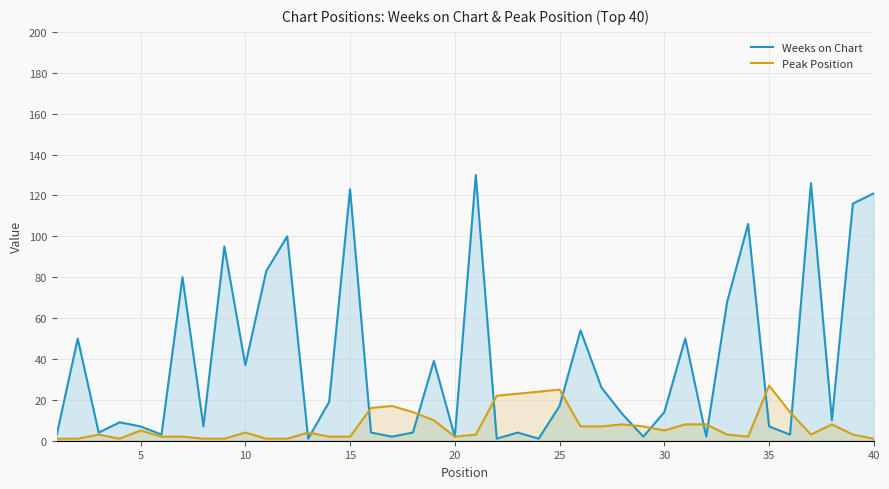

What is the smallest value displayed?

1